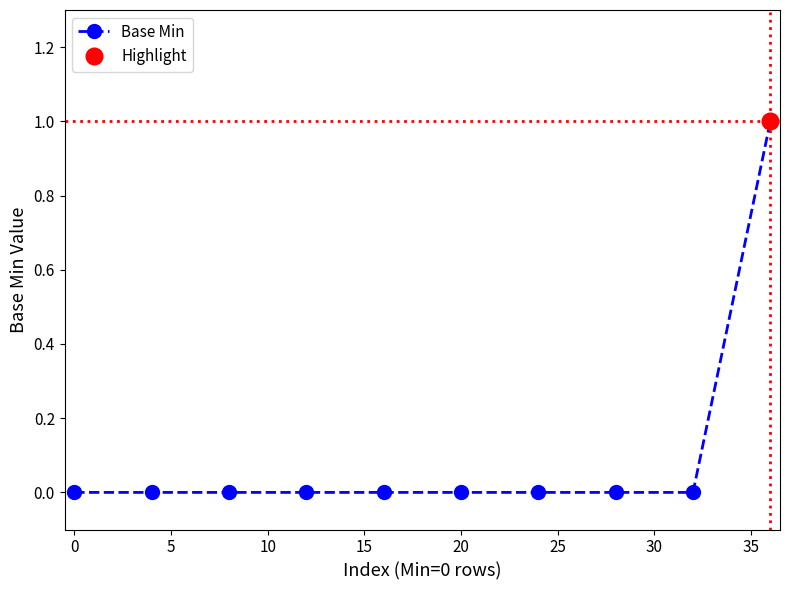

Is it true that Base Min equals 0 at 20?

True